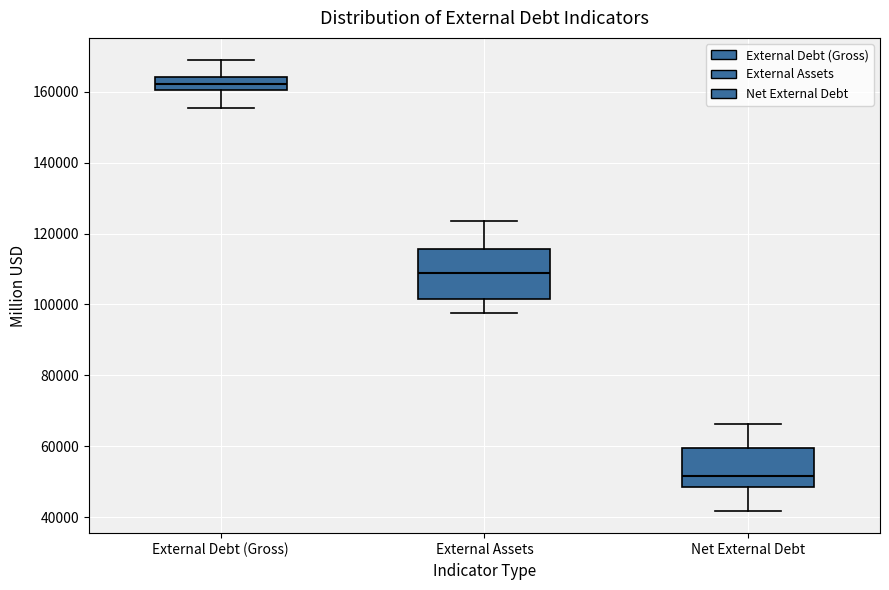

Reading left to right, read every box against the y-axis: the position of its median line, the range the box covers, and the ends of its whiskers. The values are not printed on the chart, so give them approximately, as read against the axis.

External Debt (Gross): median 162000, box 160000 to 164000, whiskers 156000 to 168000
External Assets: median 108000, box 102000 to 116000, whiskers 98000 to 124000
Net External Debt: median 52000, box 48000 to 60000, whiskers 42000 to 66000